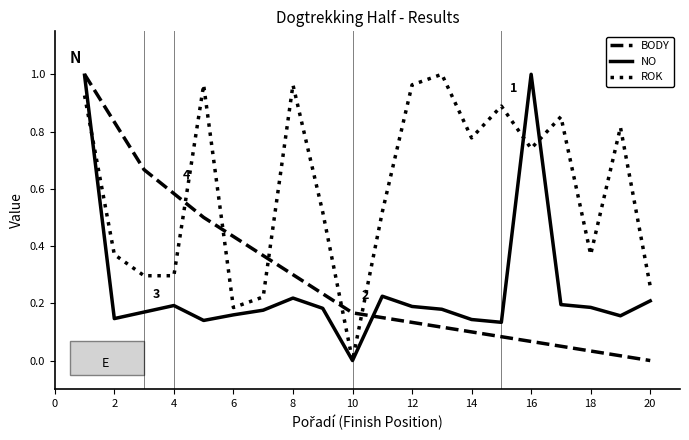

True or false: ROK and BODY intersect in this chart.

True